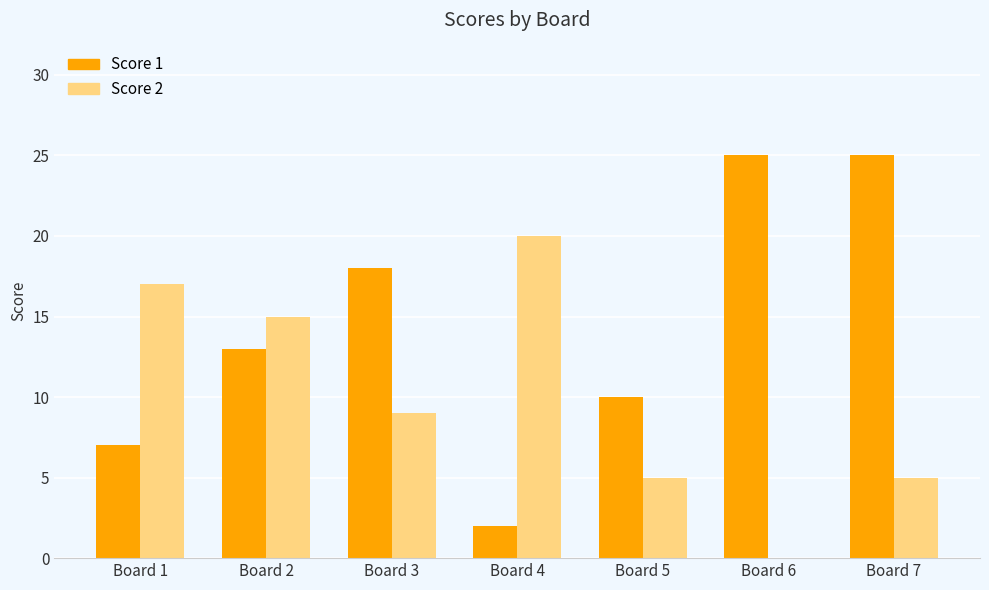

Which series has the largest total across all categories?

Score 1